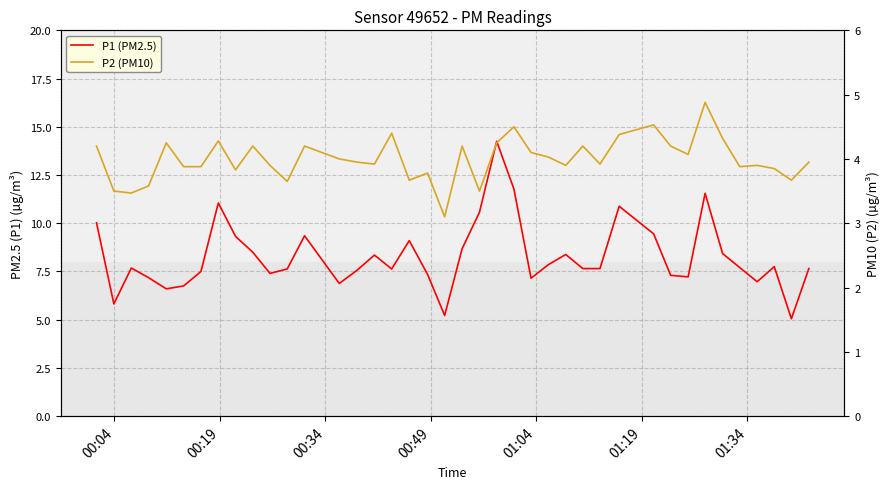

What is the average value of the P1 (PM2.5) series?

8.3